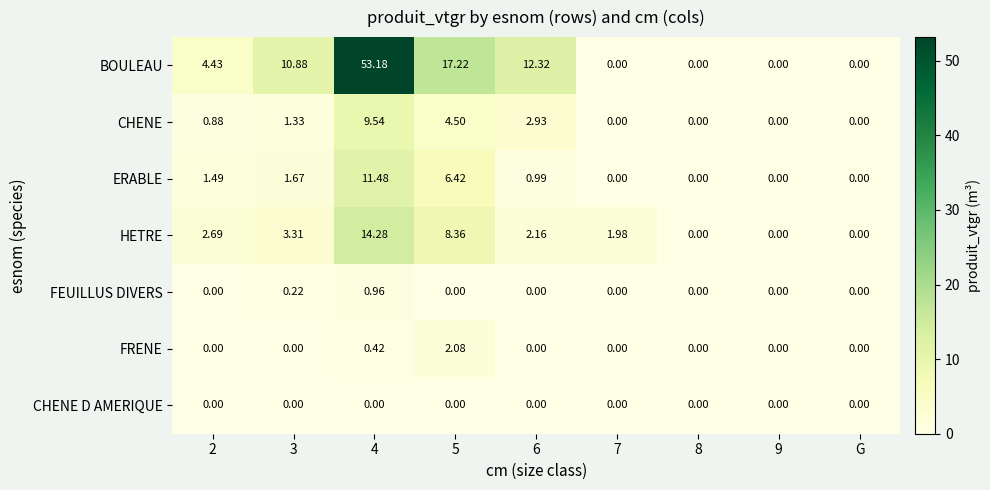

Count the number of categories in the chart.

9